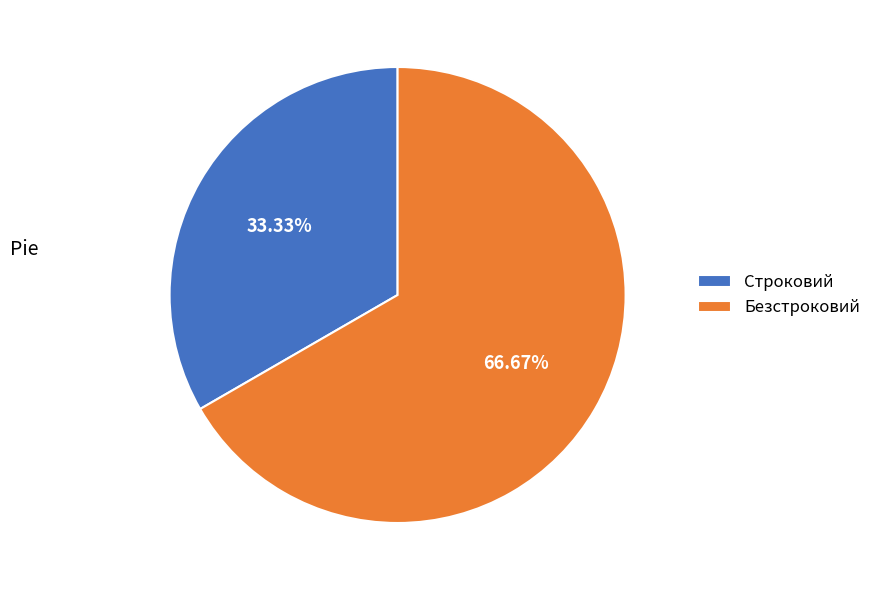

Is there any slice that represents more than half of the pie?

Yes